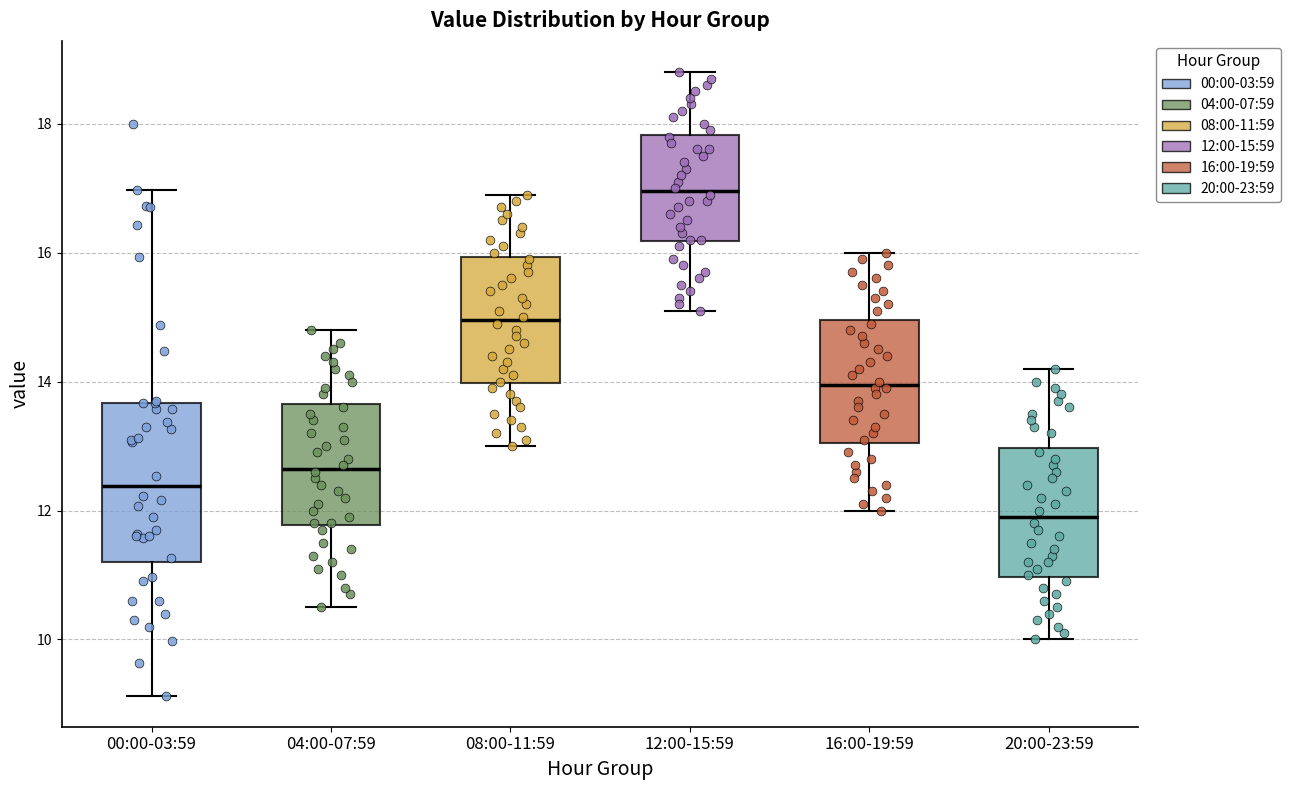

Which box's median line is the highest?

12:00-15:59